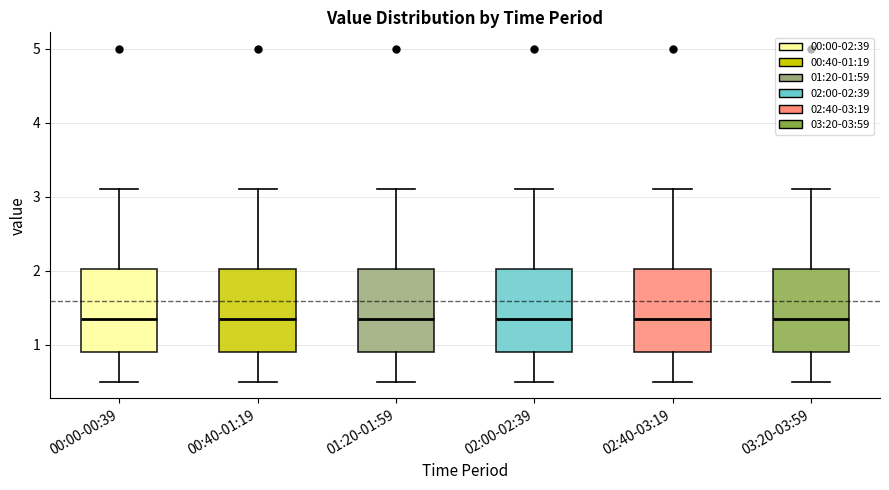

Reading left to right, read every box against the y-axis: the position of its median line, the range the box covers, and the ends of its whiskers. The values are not printed on the chart, so give them approximately, as read against the axis.

00:00-00:39: median 1.4, box 0.9 to 2.0, whiskers 0.5 to 3.1
00:40-01:19: median 1.4, box 0.9 to 2.0, whiskers 0.5 to 3.1
01:20-01:59: median 1.4, box 0.9 to 2.0, whiskers 0.5 to 3.1
02:00-02:39: median 1.4, box 0.9 to 2.0, whiskers 0.5 to 3.1
02:40-03:19: median 1.4, box 0.9 to 2.0, whiskers 0.5 to 3.1
03:20-03:59: median 1.4, box 0.9 to 2.0, whiskers 0.5 to 3.1